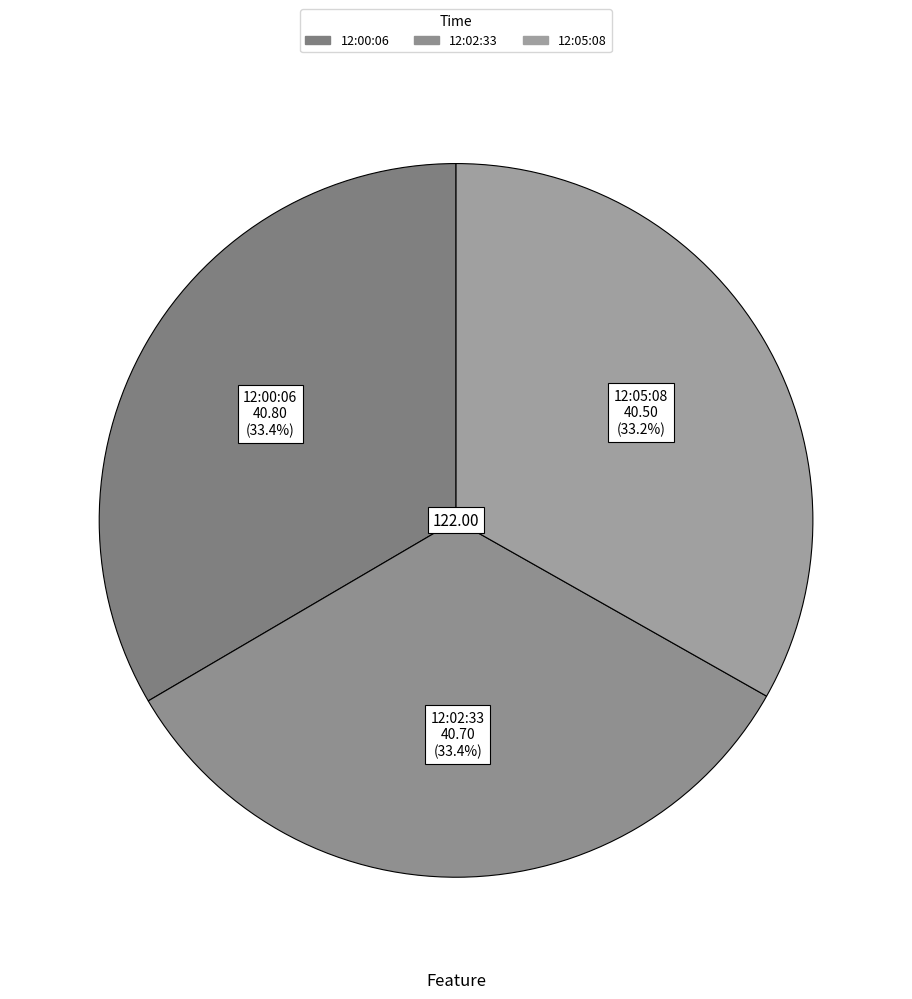

To the nearest percent, what is the average slice percentage?

33%